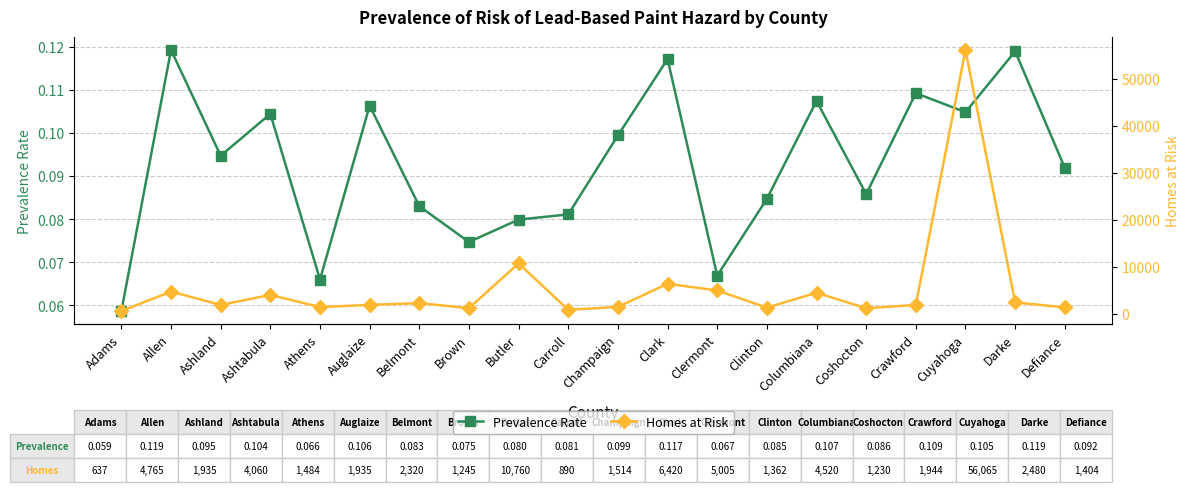

How many lines are shown in the chart?

2